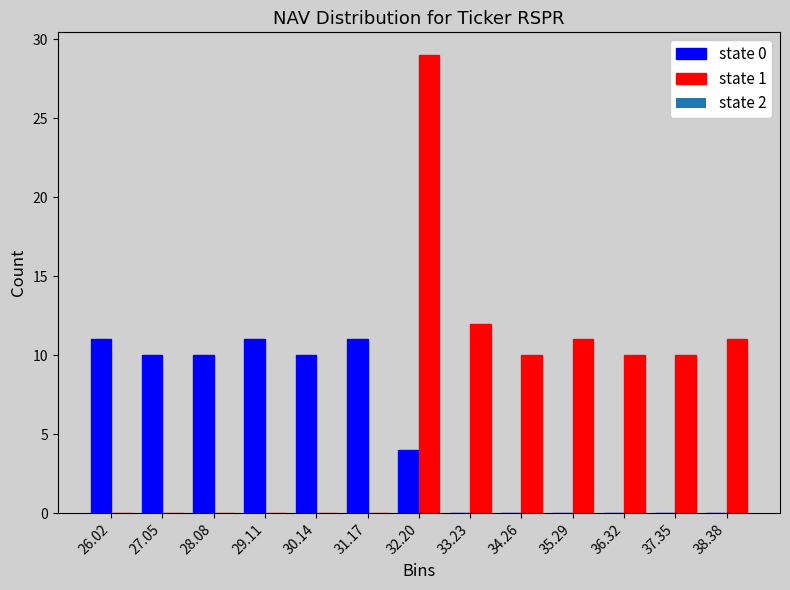

In the state 1 series, which range on the x-axis has the tallest bar?

31.6 to 32.8